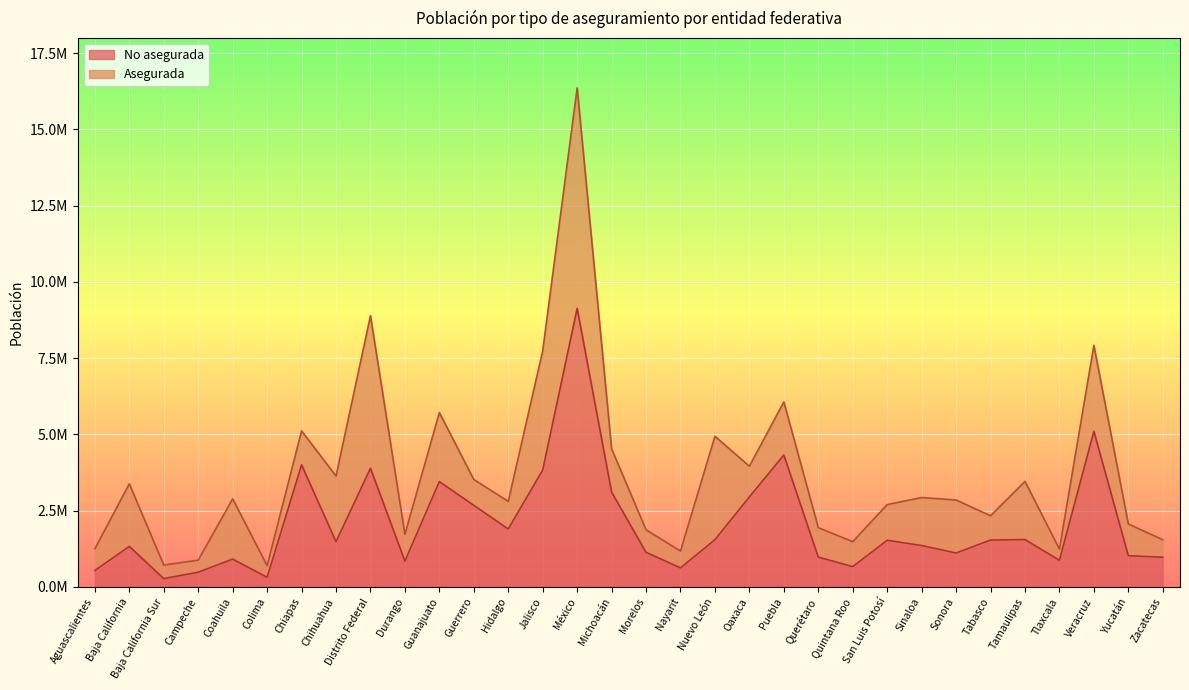

What is the ratio of the value at Michoacán to the value at México?

0.3